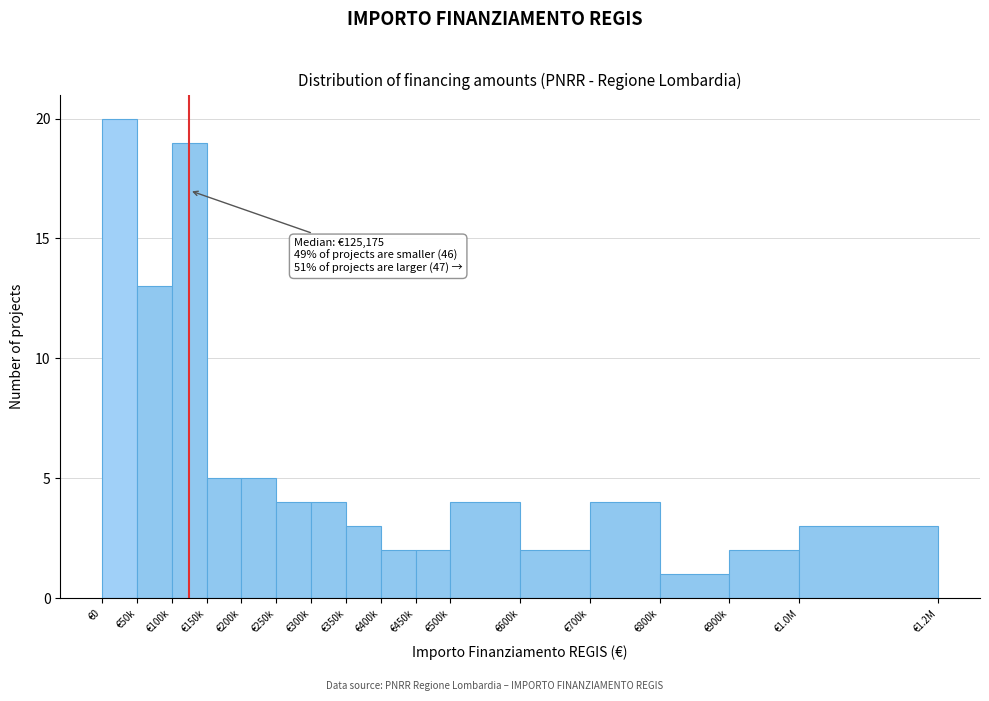

Reading left to right, extract all data points from this chart.

€0=20	€50k=13	€100k=19	€150k=5	€200k=5	€250k=4	€300k=4	€350k=3	€400k=2	€450k=2	€500k=4	€600k=2	€700k=4	€800k=1	€900k=2	€1.0M=3